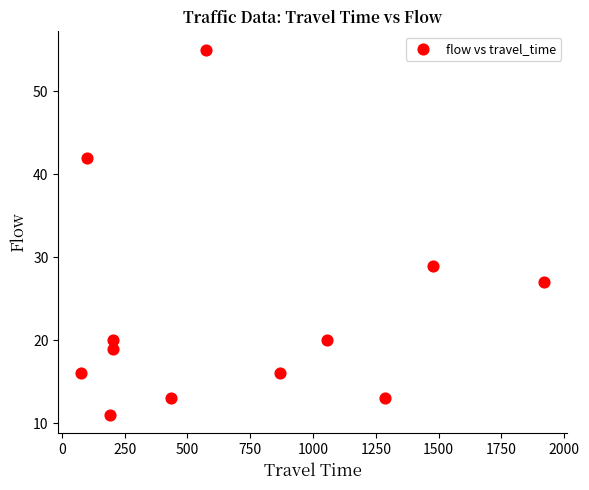

What is the range of X values (max minus min)?

1842